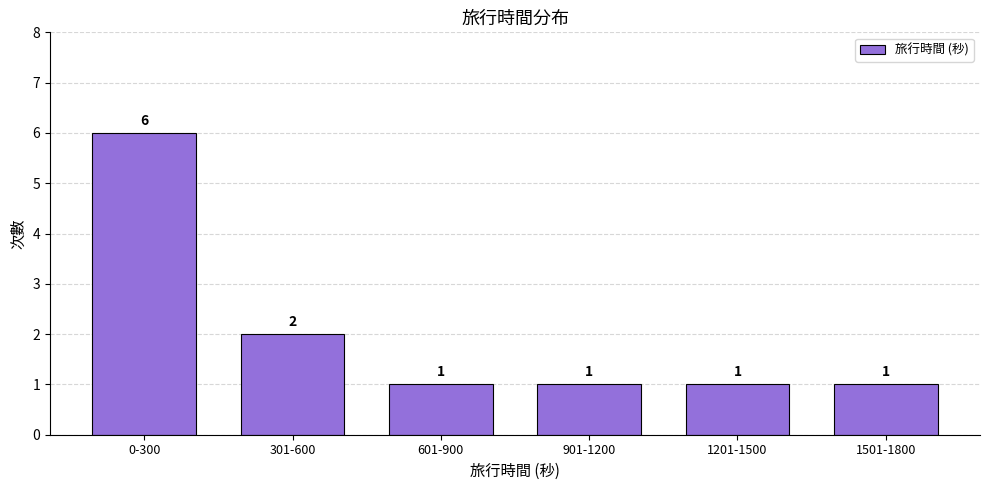

Reading left to right, list all the values displayed in this chart.

6	2	1	1	1	1